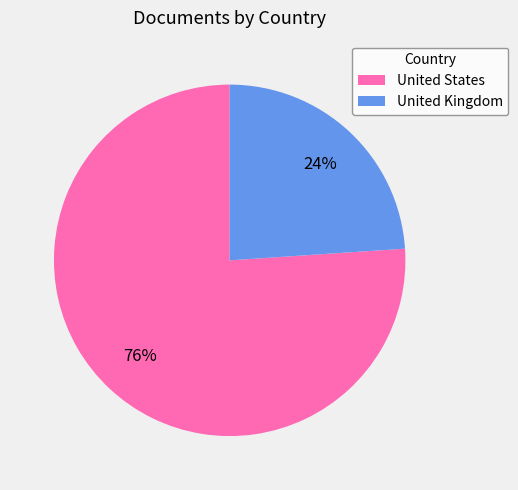

Which slice is the largest?

United States